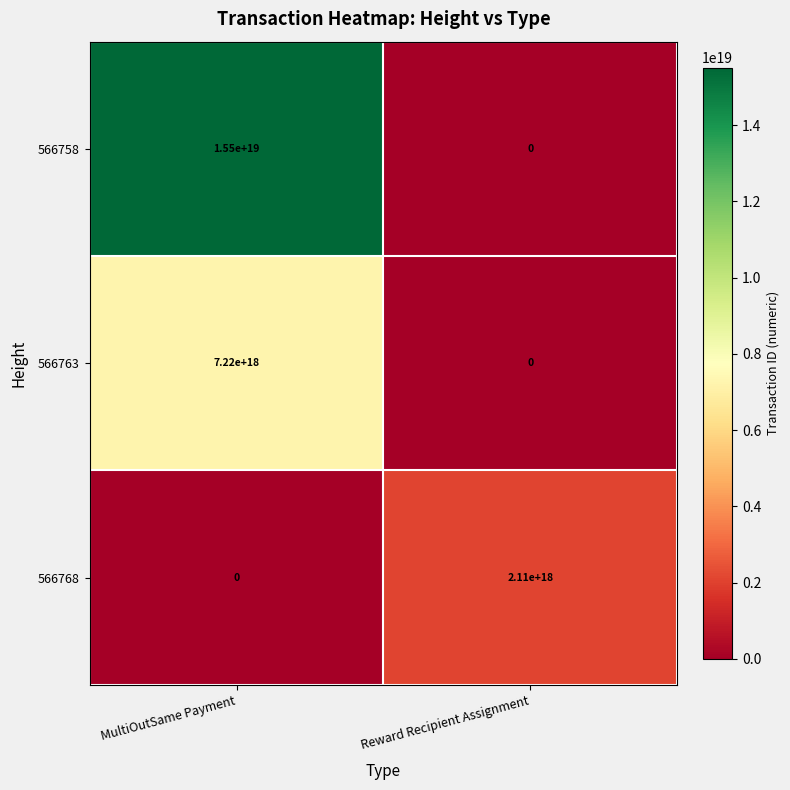

The value of 566763 at MultiOutSame Payment is 7220000000000000000. True or false?

True